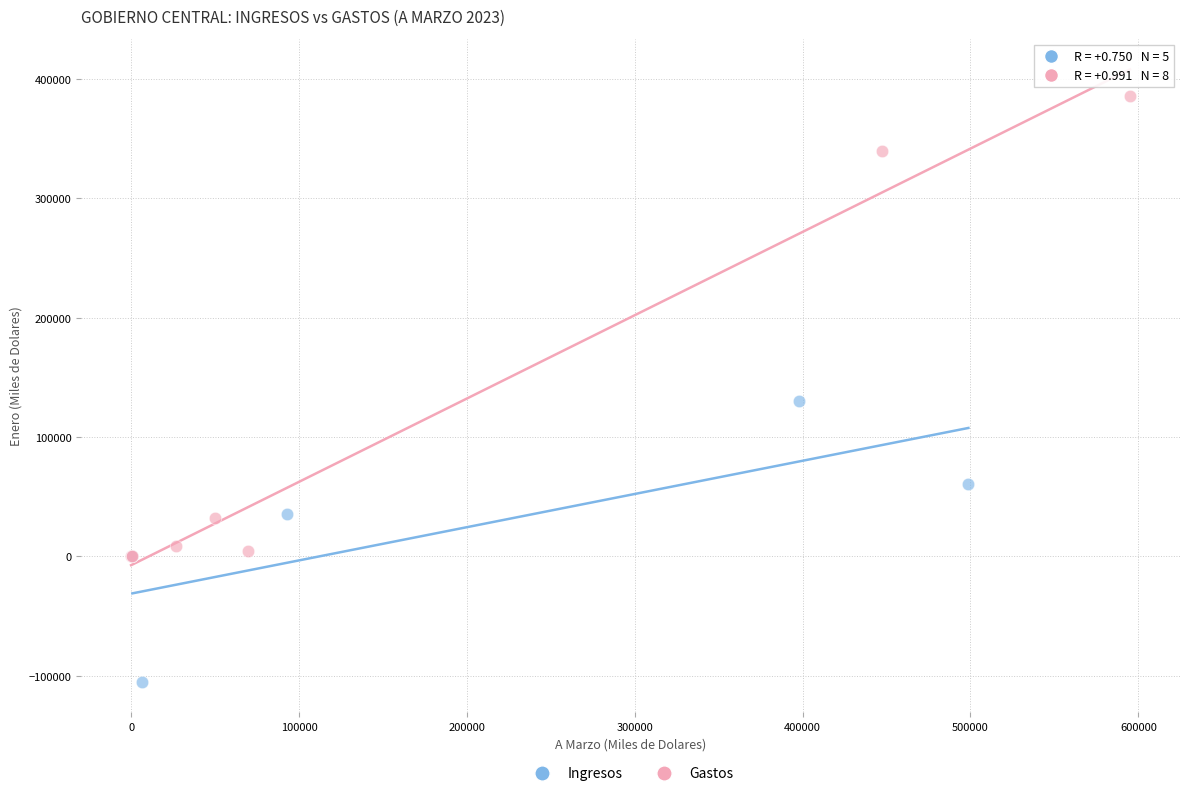

What are all the series names shown in the legend?

Ingresos, Gastos